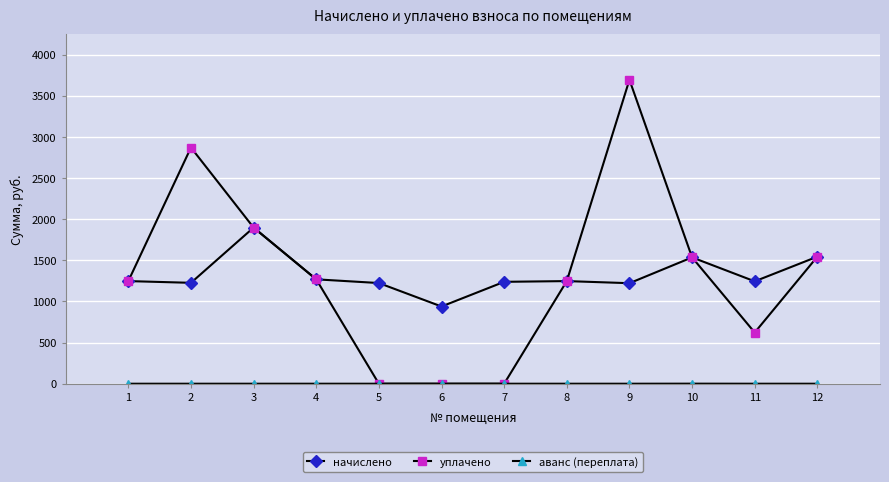

At which label does уплачено first exceed 1268?

2